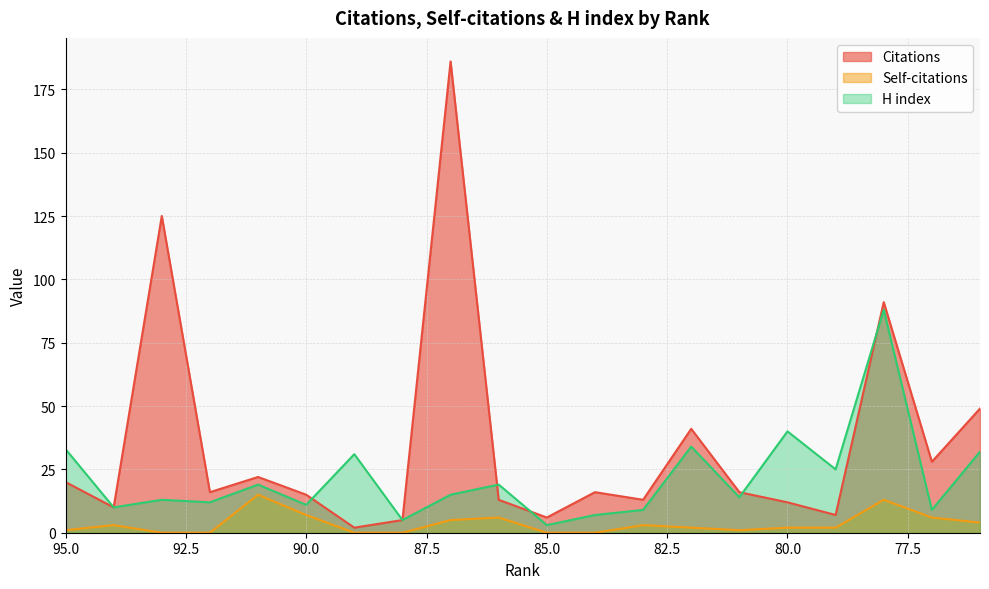

Where does the H index series first go above 15?

95